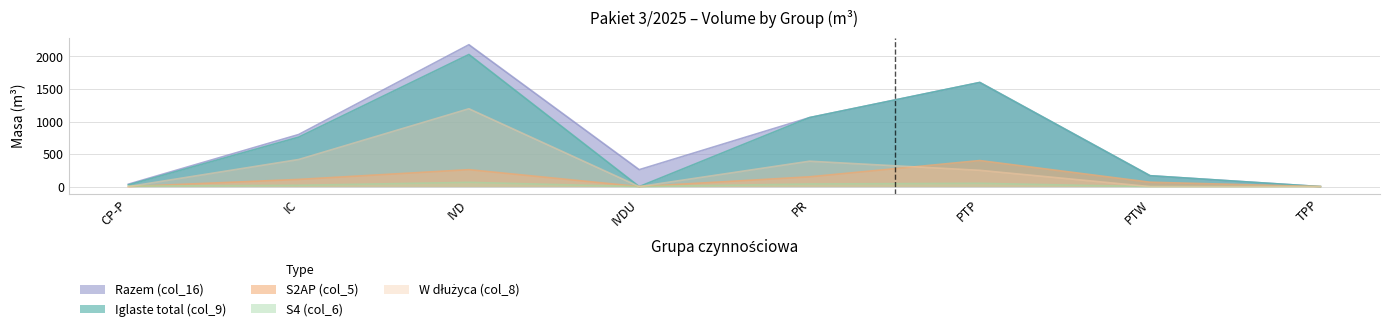

What is the label of the 2nd point from the left?

IC